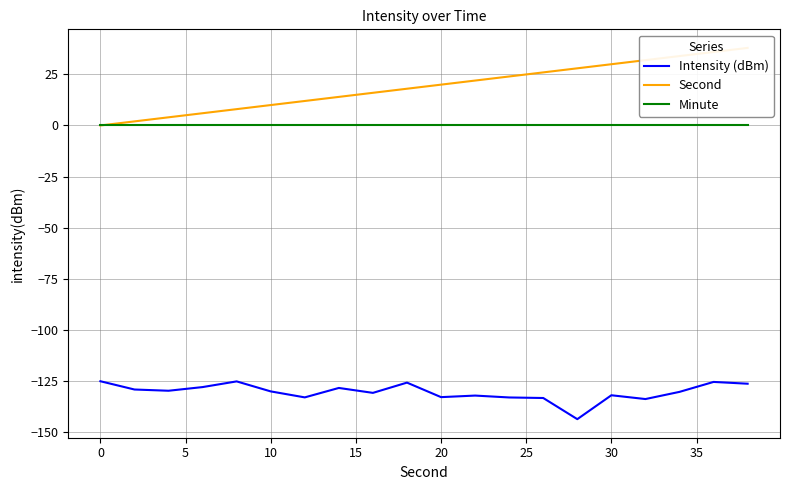

True or false: Intensity (dBm) has a value of -238.3 at 20.

False